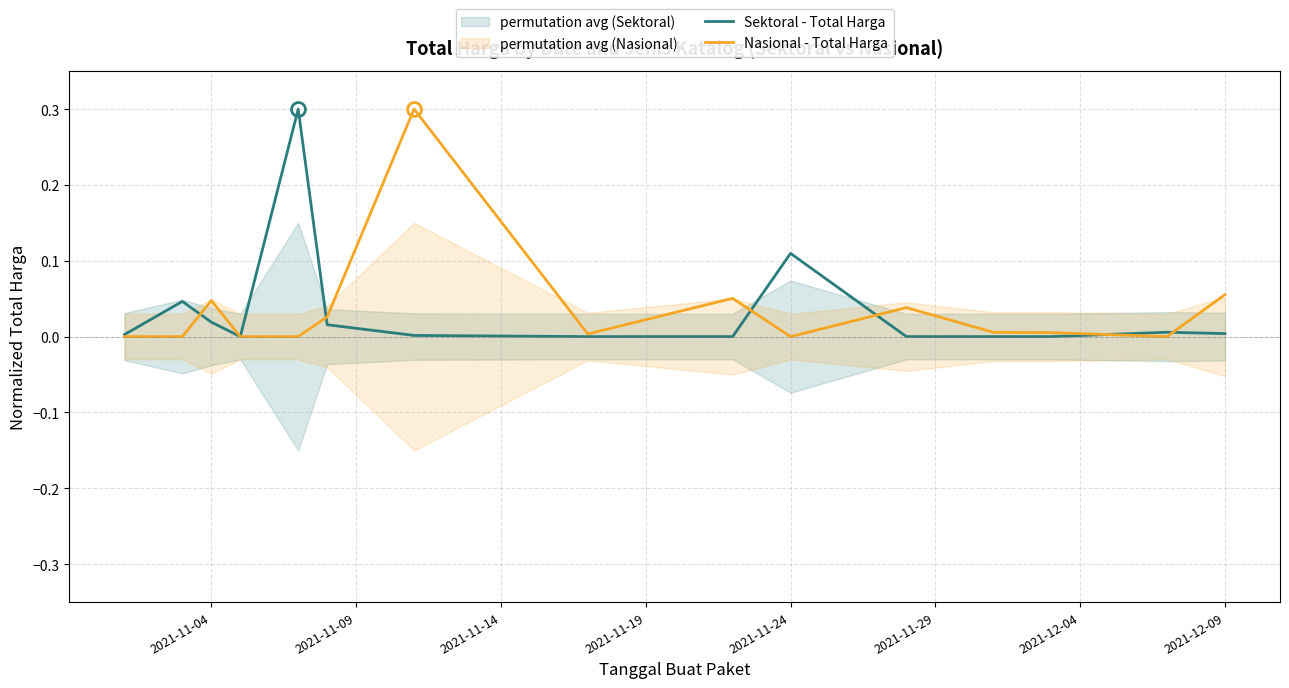

Rank the series at 2021-12-09 from highest to lowest value.

Nasional - Total Harga, Sektoral - Total Harga